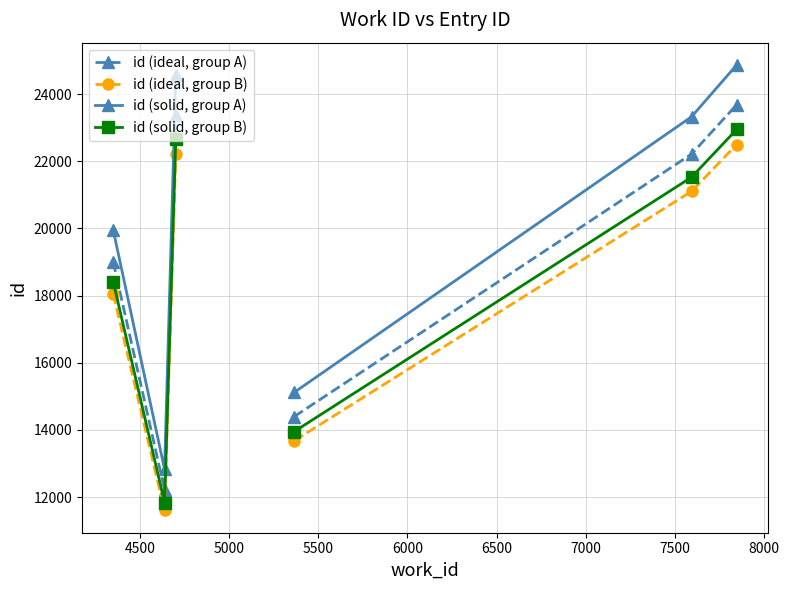

Rank the series by their average value, from lowest to highest.

id (ideal, group B), id (solid, group B), id (ideal, group A), id (solid, group A)